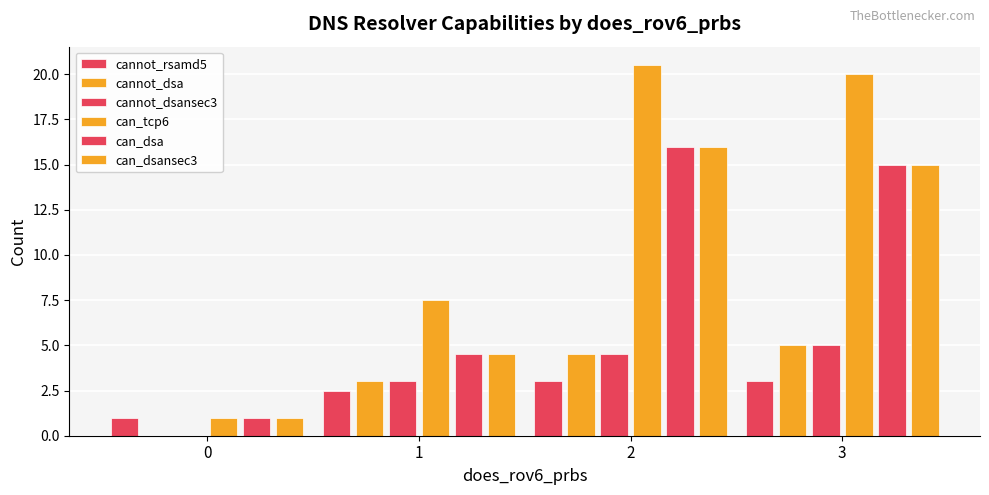

What is the maximum value shown in the chart?

20.5